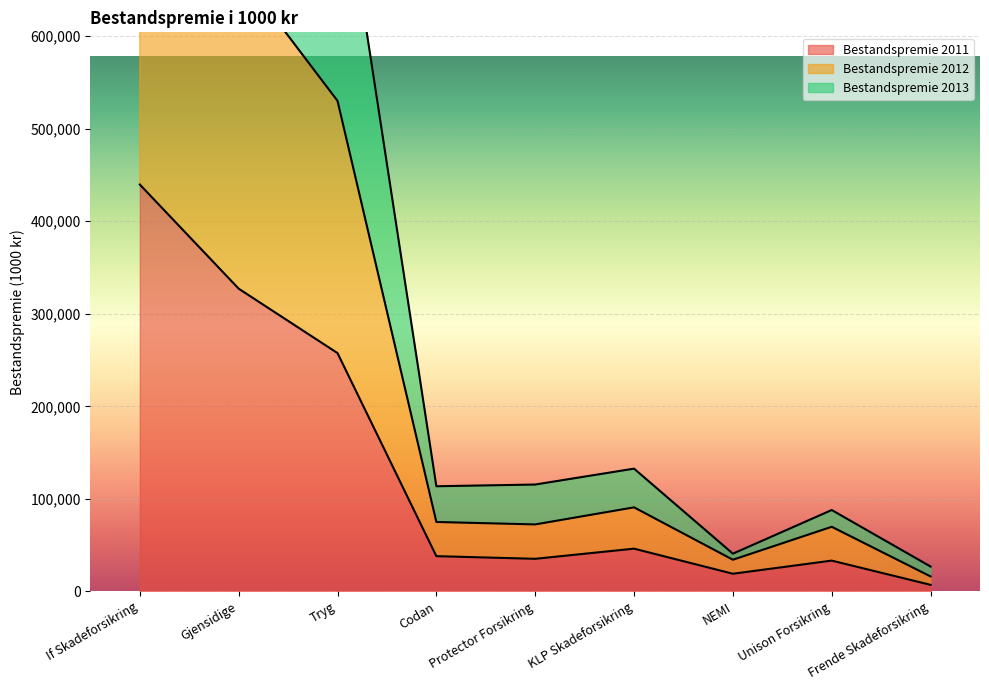

Reading right to left, extract all data points from this chart.

Bestandspremie 2011: Frende Skadeforsikring=7073	Unison Forsikring=33261	NEMI=19077	KLP Skadeforsikring=46174	Protector Forsikring=35207	Codan=38082	Tryg=257513	Gjensidige=327137	If Skadeforsikring=439668
Bestandspremie 2012: Frende Skadeforsikring=16155	Unison Forsikring=69817	NEMI=34213	KLP Skadeforsikring=90824	Protector Forsikring=72378	Codan=75024	Tryg=530098	Gjensidige=671020	If Skadeforsikring=925162
Bestandspremie 2013: Frende Skadeforsikring=26865	Unison Forsikring=87924	NEMI=40755	KLP Skadeforsikring=132648	Protector Forsikring=115468	Codan=113621	Tryg=810152	Gjensidige=1040946	If Skadeforsikring=1450501